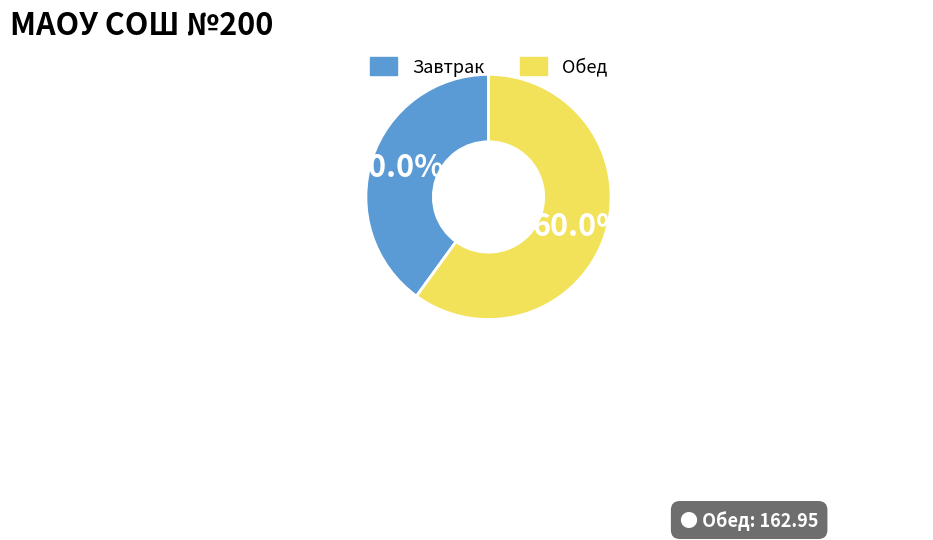

Does any single category account for the majority?

Yes